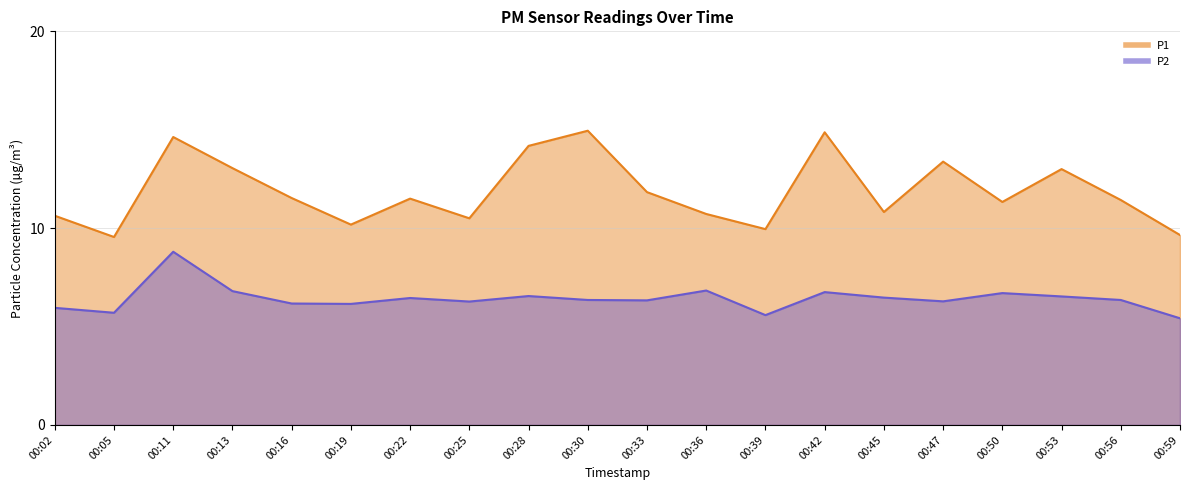

True or false: P1 and P2 intersect in this chart.

False